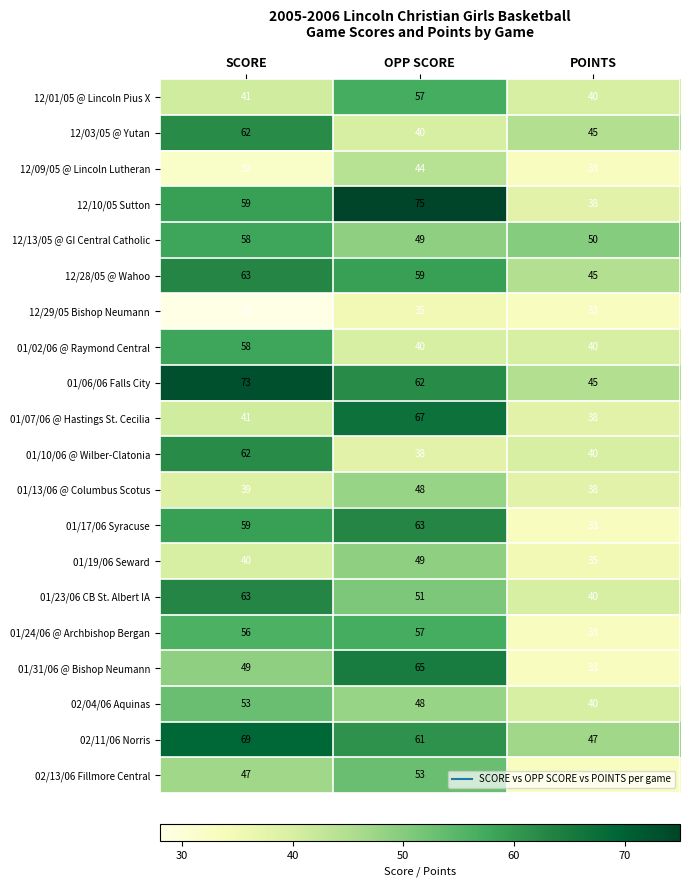

Is it true that 12/01/05 @ Lincoln Pius X equals 57 at OPP SCORE?

True